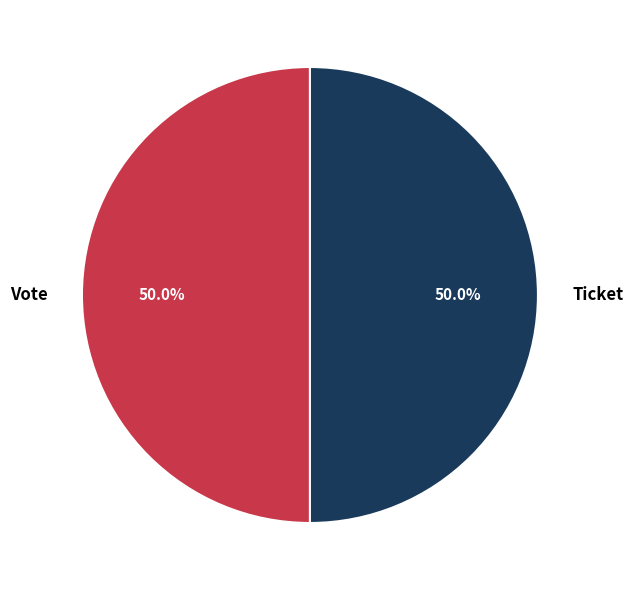

How much of the chart is everything except Ticket?

50.0%